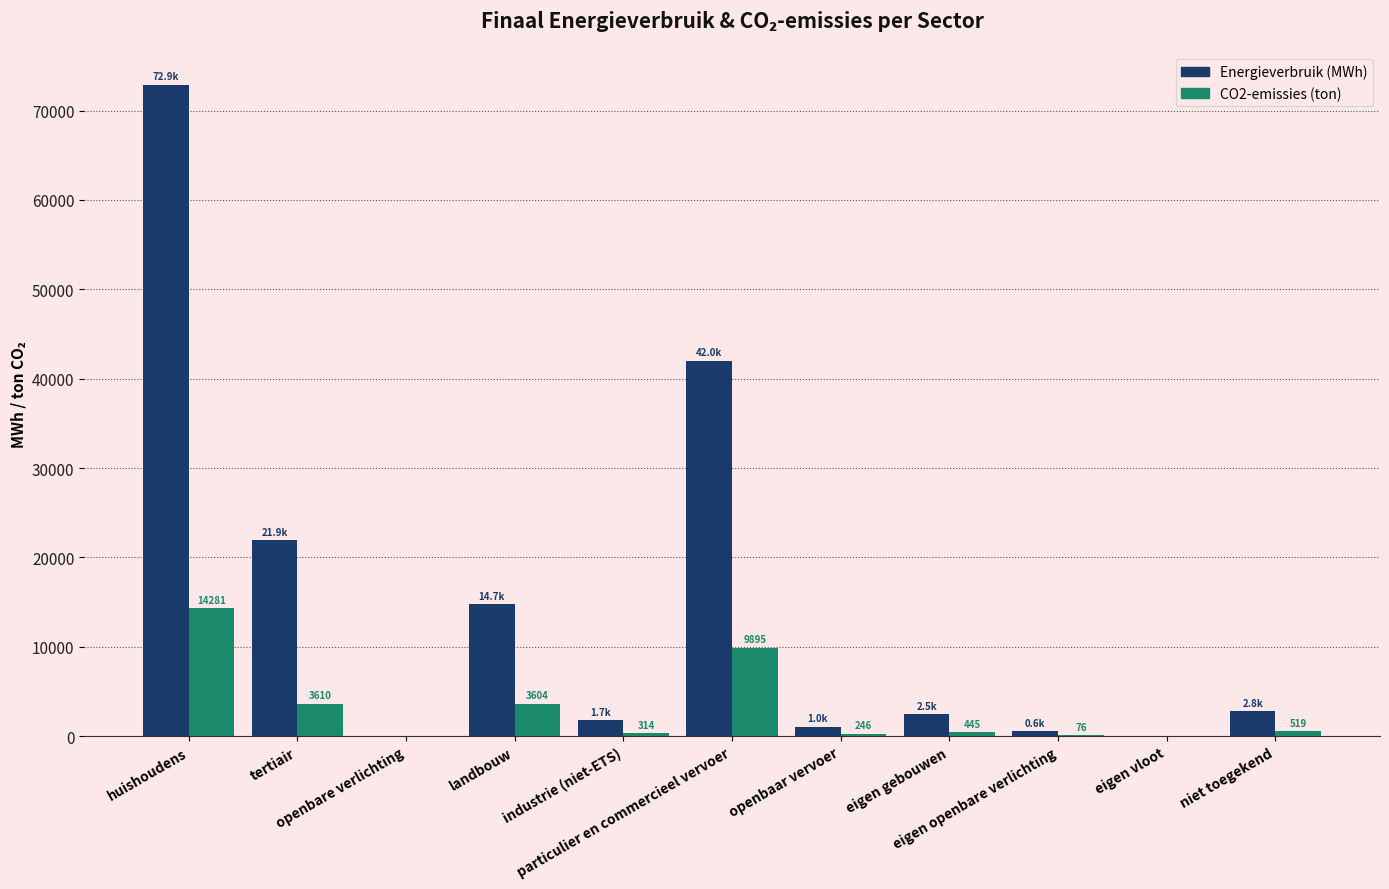

What is the difference between the CO2-emissies (ton) values at huishoudens and eigen gebouwen?

13836.0